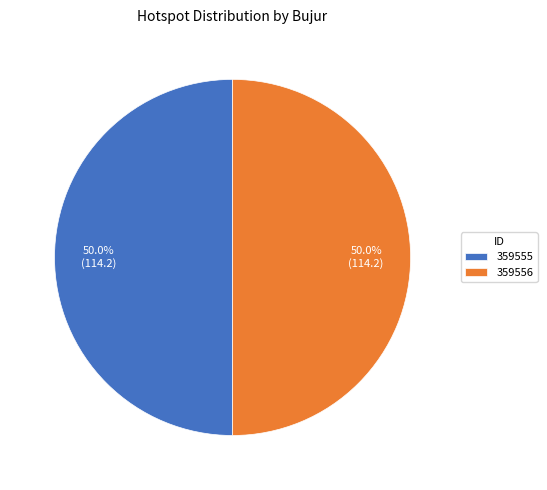

What percentage is the 359555 slice, to the nearest percent?

50%